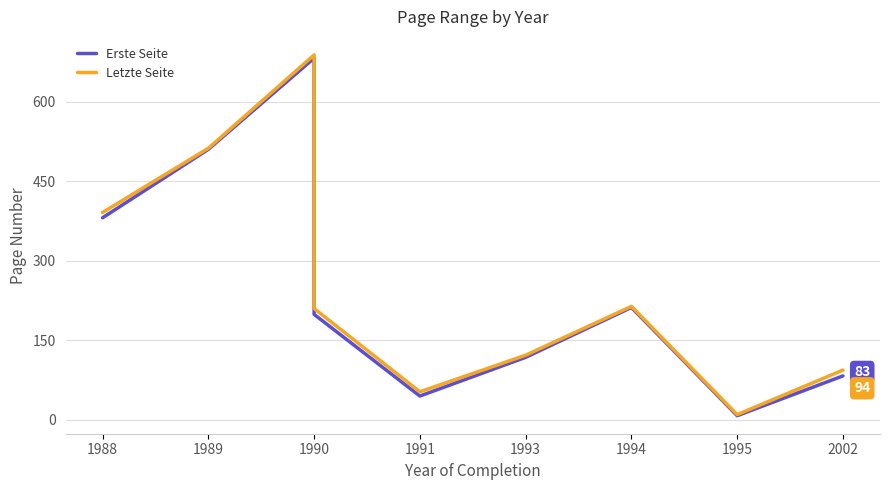

At which label is Letzte Seite closest to 349?

1988